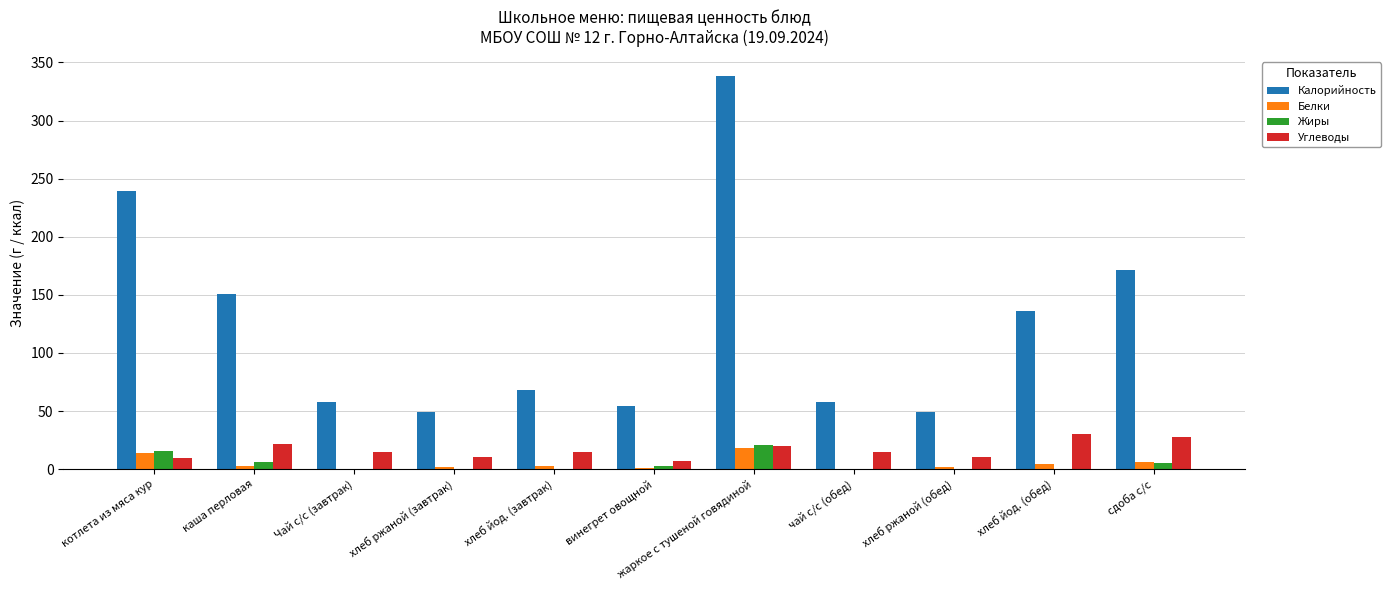

At which category is the sum across all series the highest?

жаркое с тушеной говядиной